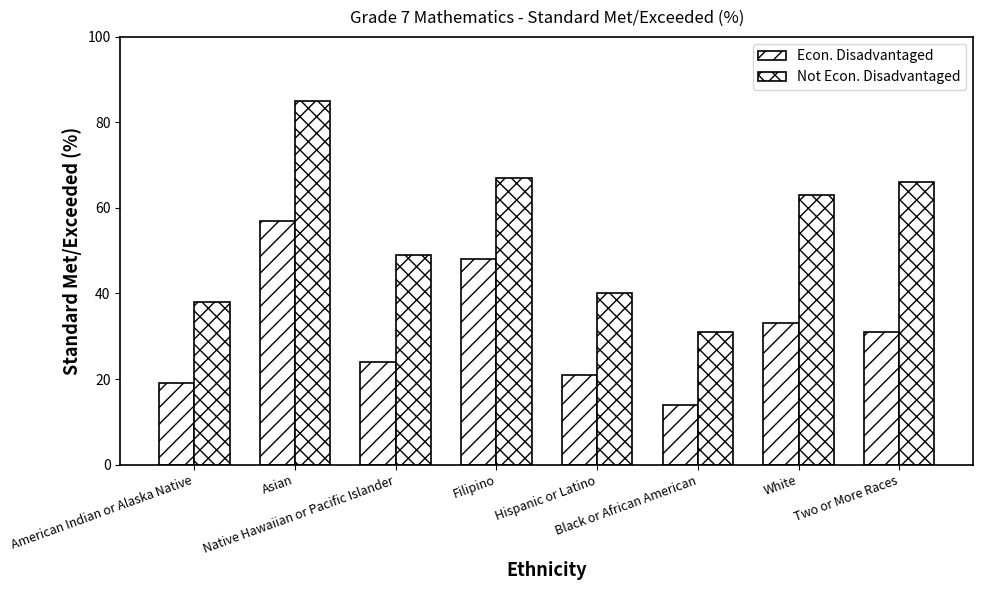

How many groups of bars are there?

8